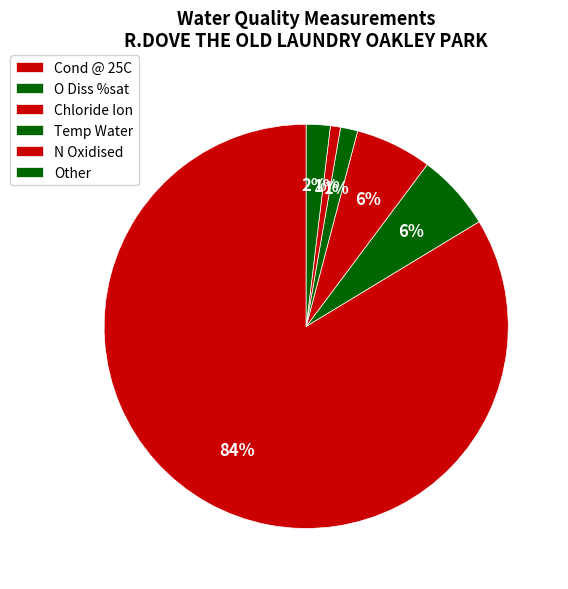

Which category has the biggest portion of the pie?

Cond @ 25C